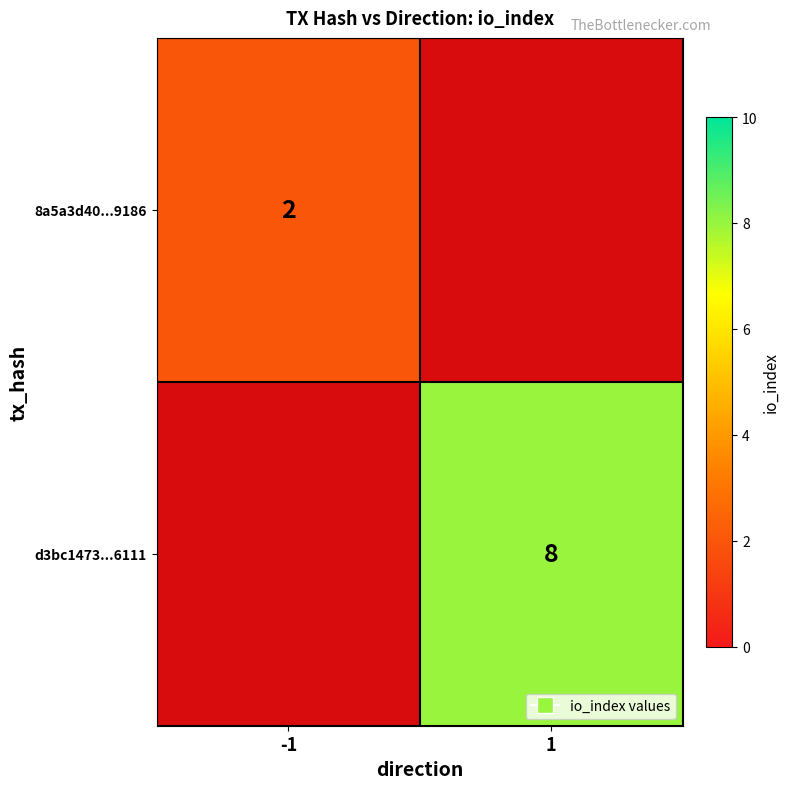

At -1, list the series in order from smallest to largest.

d3bc1473...6111, 8a5a3d40...9186